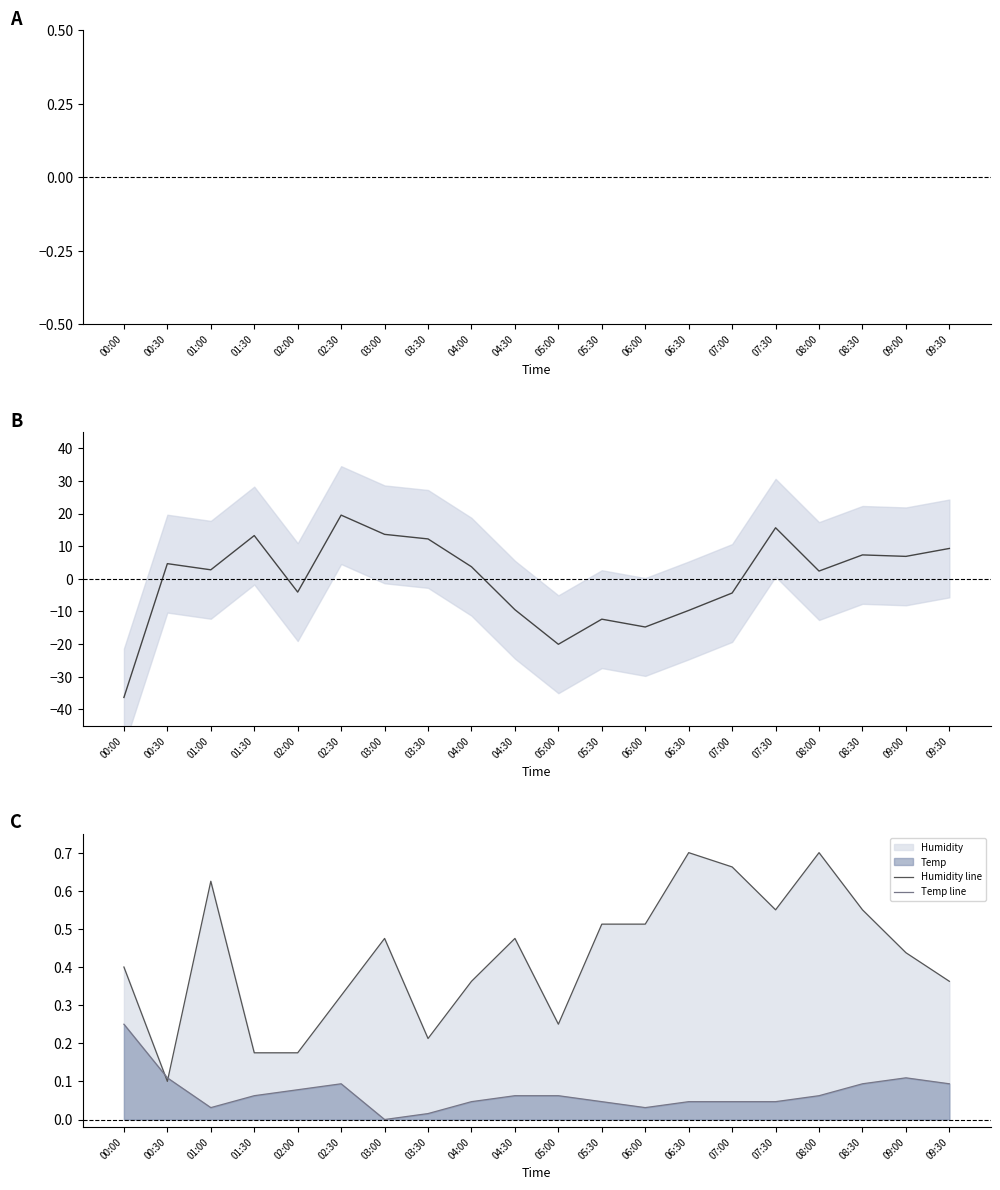

True or false: SDS_P2 line has a value of -135.3 at 05:30.

False